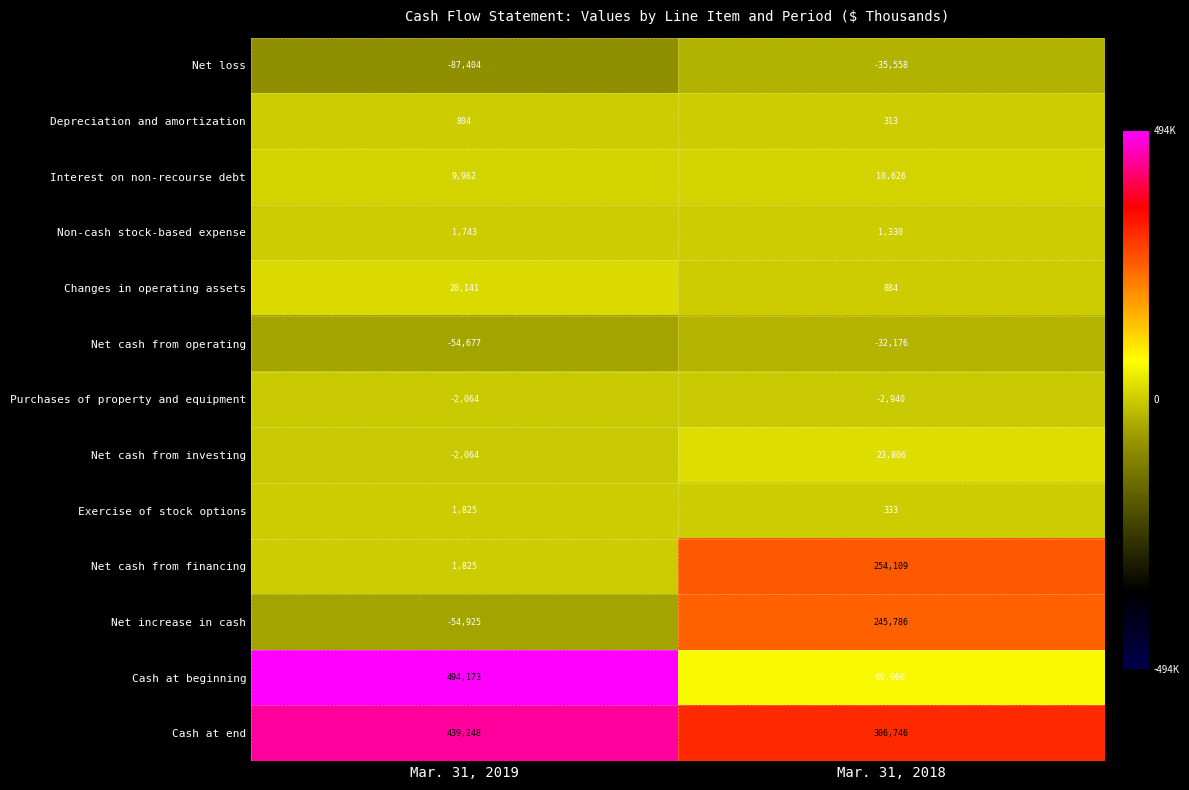

Which series has the largest range (max minus min)?

Cash at beginning